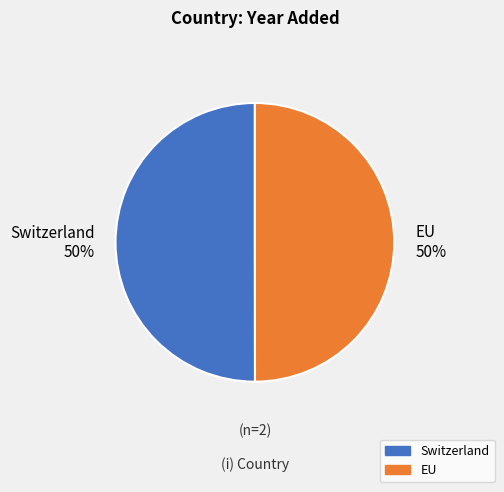

Do Switzerland and EU together represent more than half of the pie?

Yes